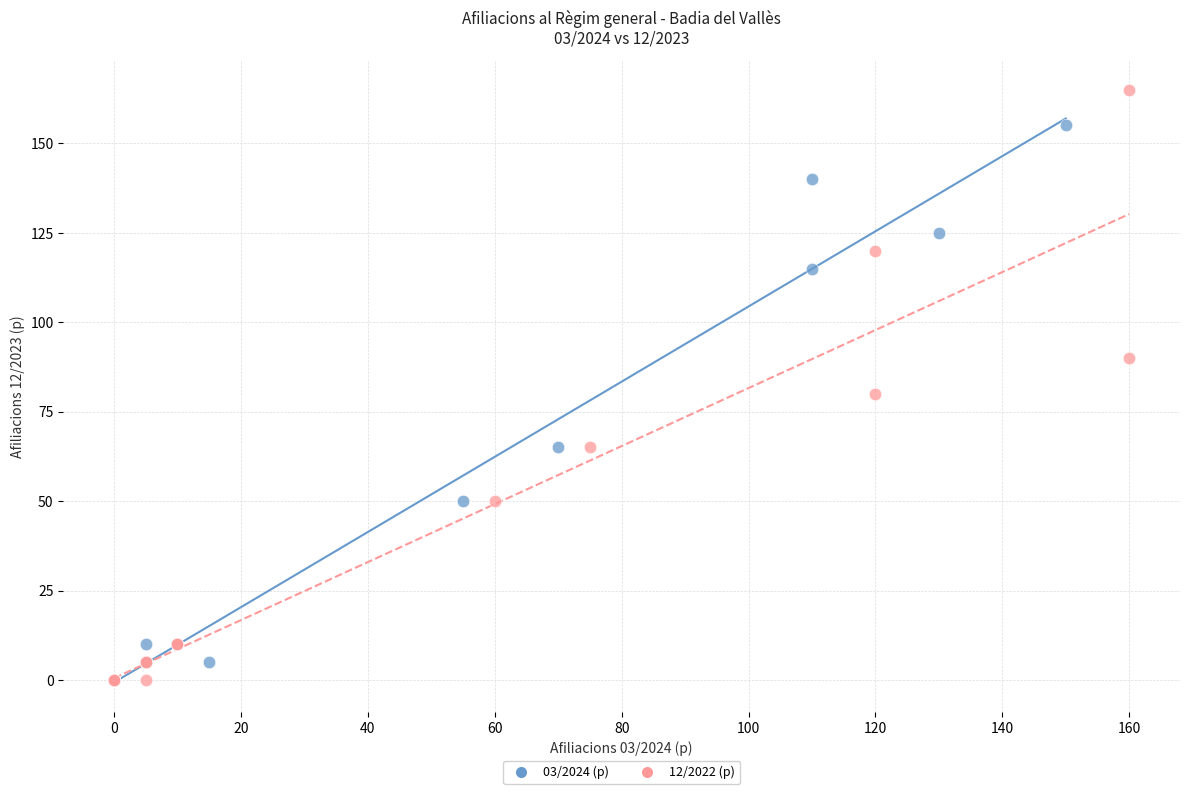

Which series has the largest Y range (max minus min)?

12/2022 (p)